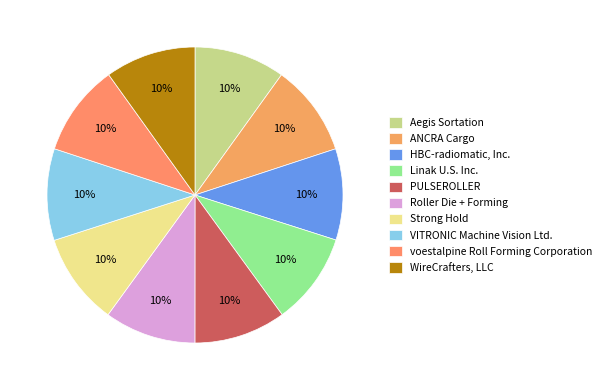

What percentage is the Roller Die + Forming slice, to the nearest percent?

10%